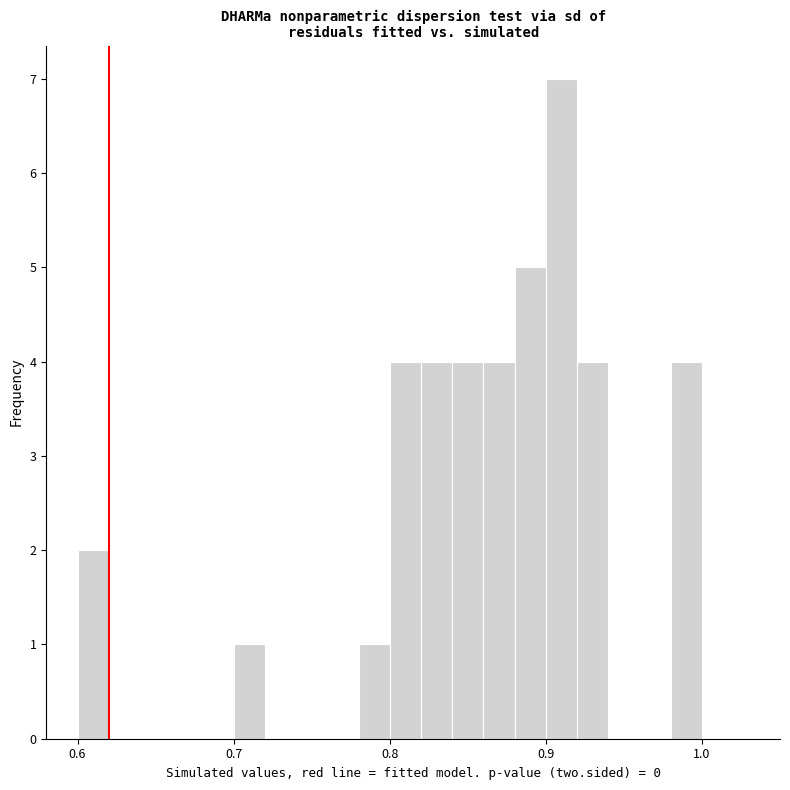

Around what value on the x-axis is the tallest bar? Give the approximate position of its centre, as read against the axis.

0.91